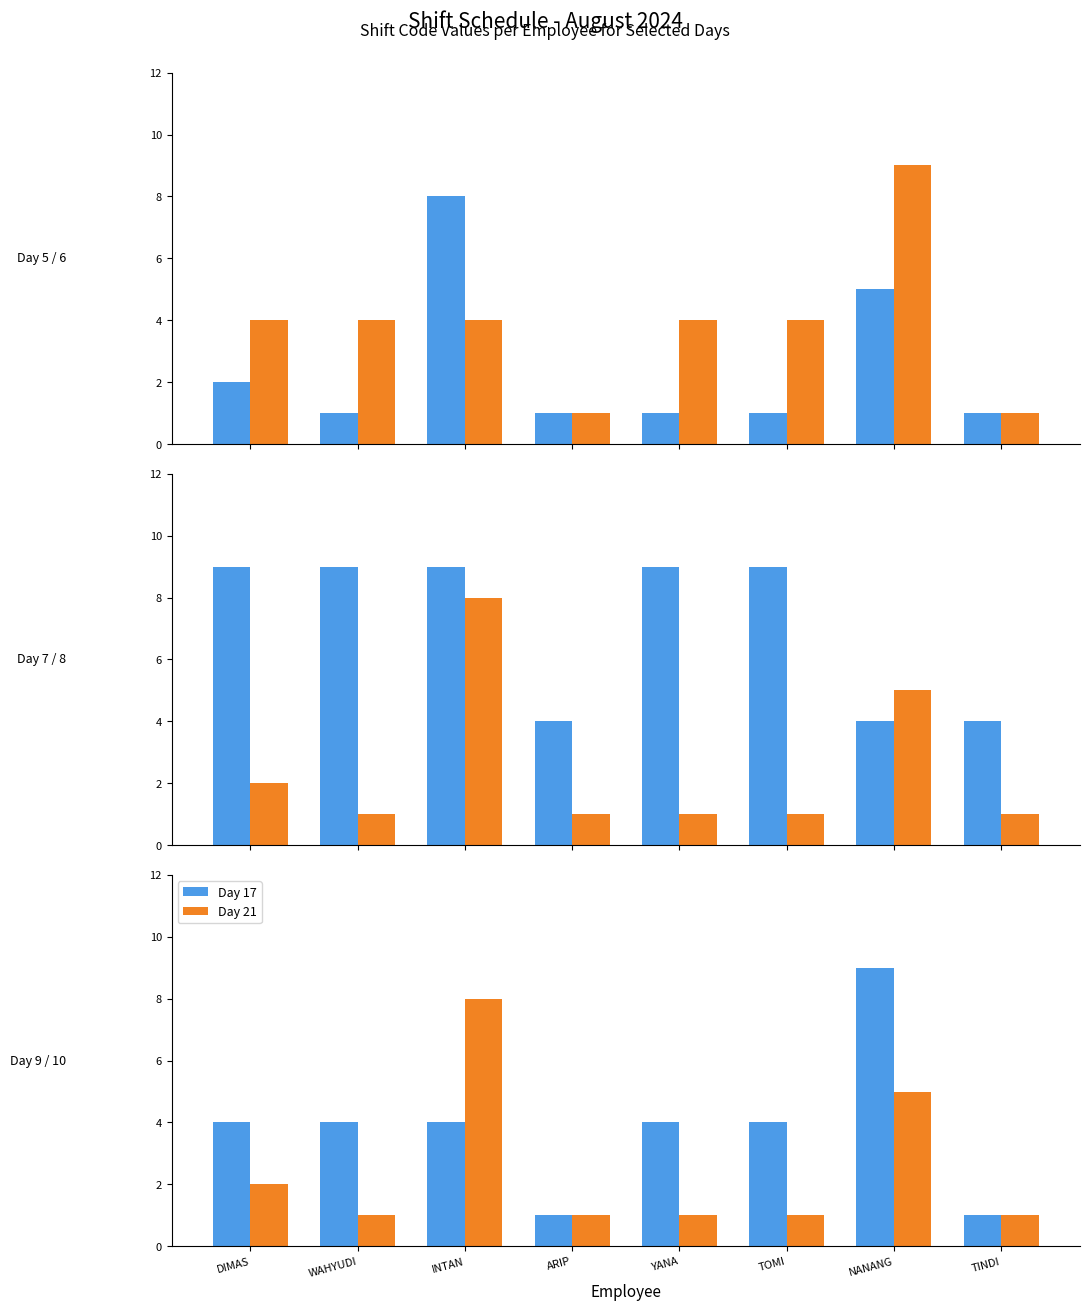

Is it true that Day 17 equals 6 at INTAN?

False